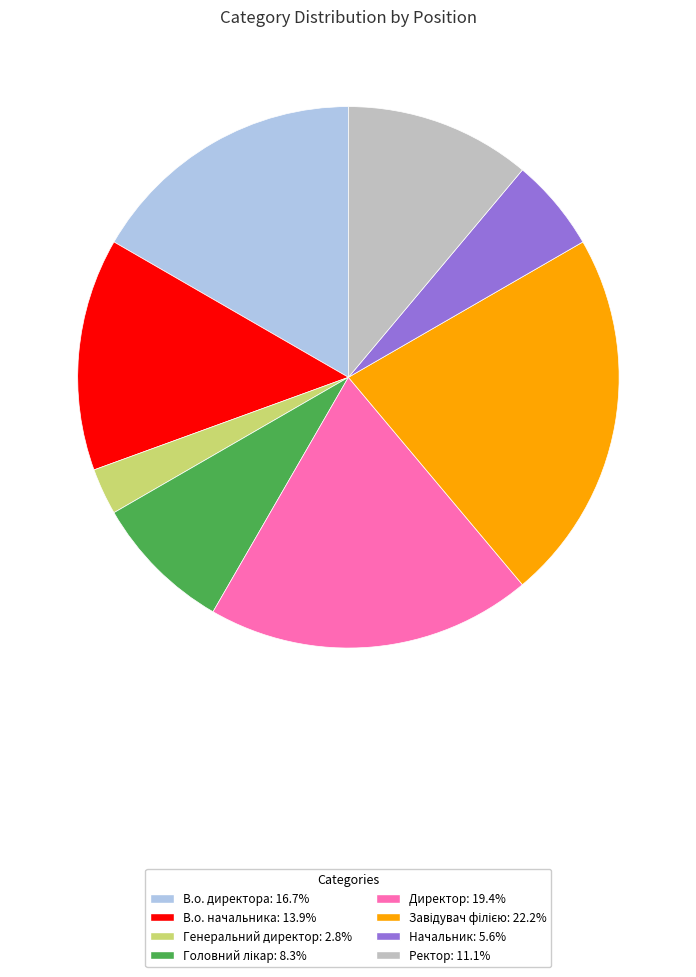

Approximately how many times larger is the value at В.о. директора compared to Ректор?

1.5